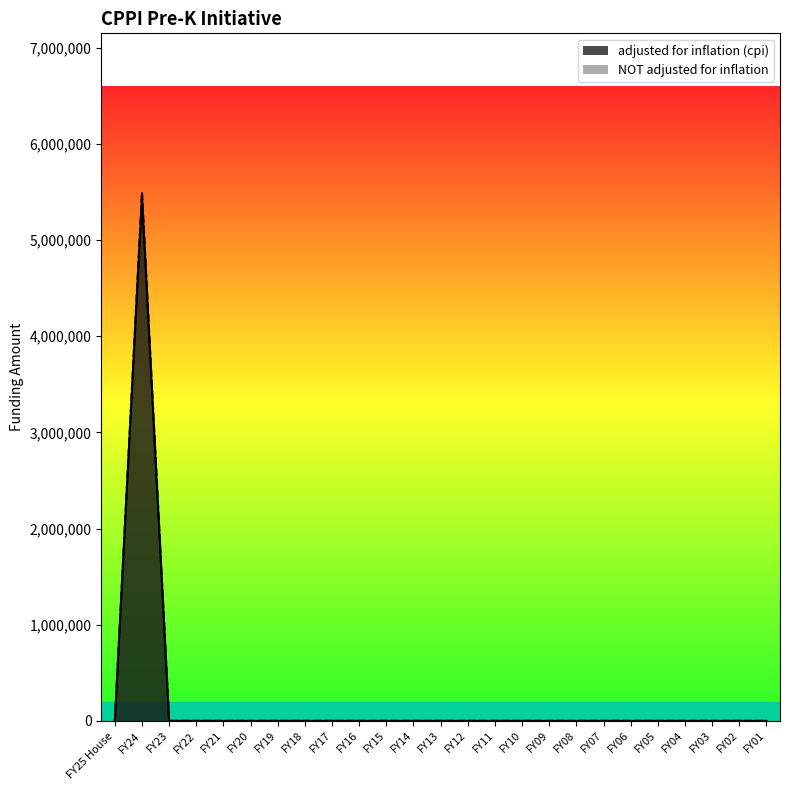

What is the label of the 3rd point from the right?

FY03